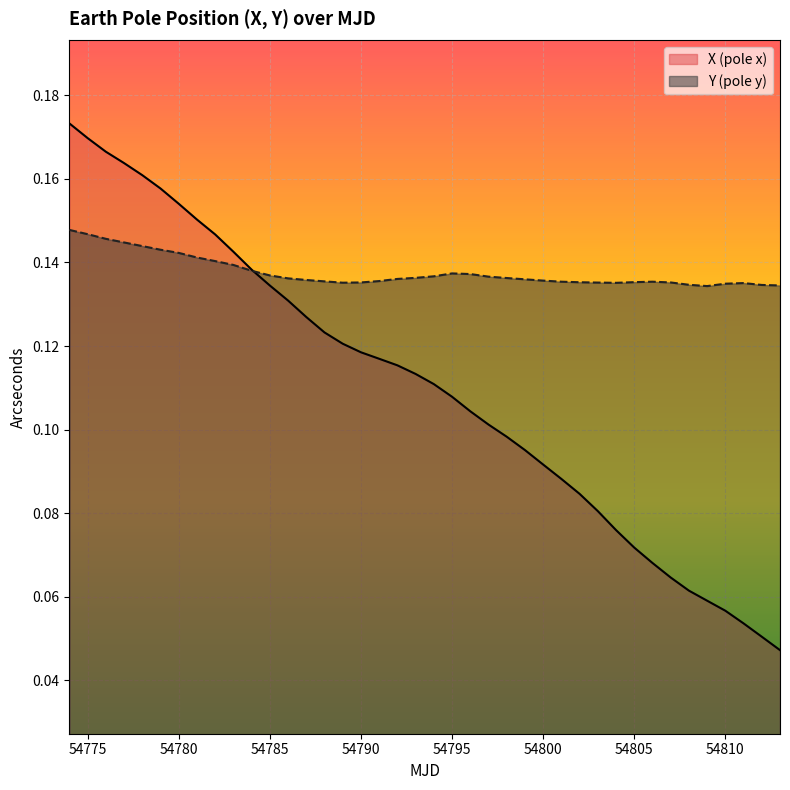

What are all the series names shown in the legend?

X (pole x), Y (pole y)